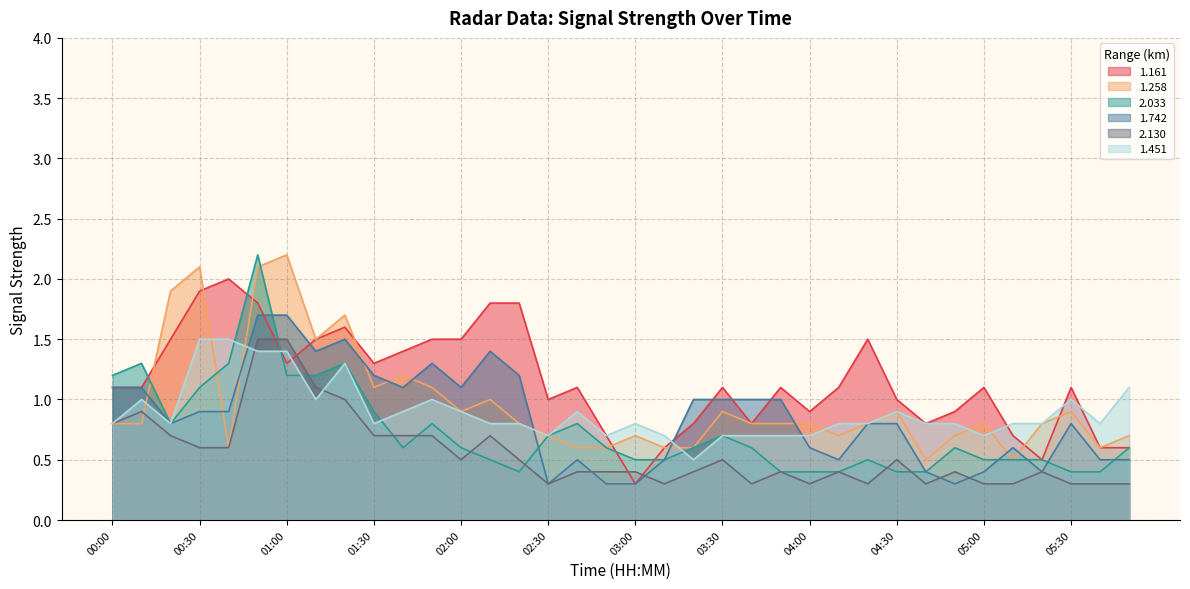

How many times do 2.033 and 1.742 cross each other?

6